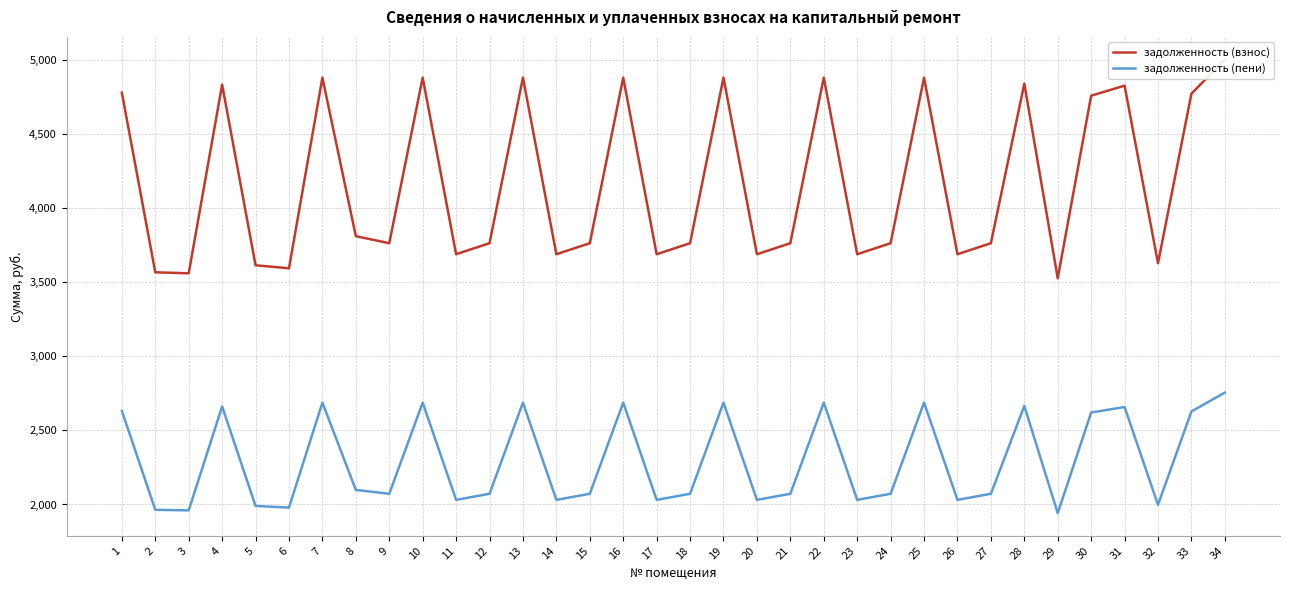

At 28, list the series in order from smallest to largest.

задолженность (пени), задолженность (взнос)